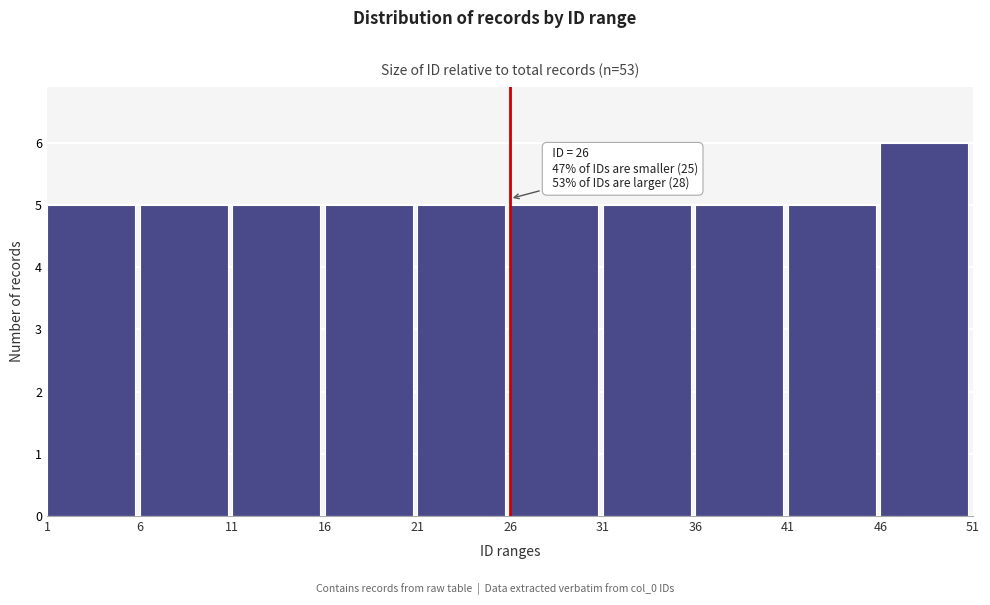

Which range on the x-axis has the tallest bar?

46 to 51